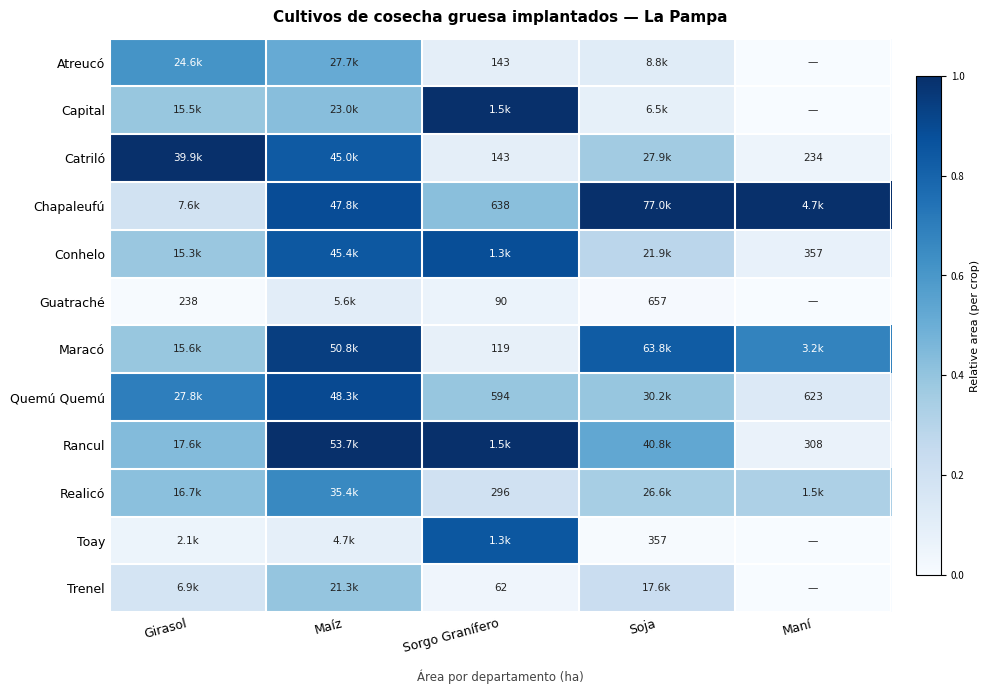

Is it true that Capital equals 0.1 at Soja?

False